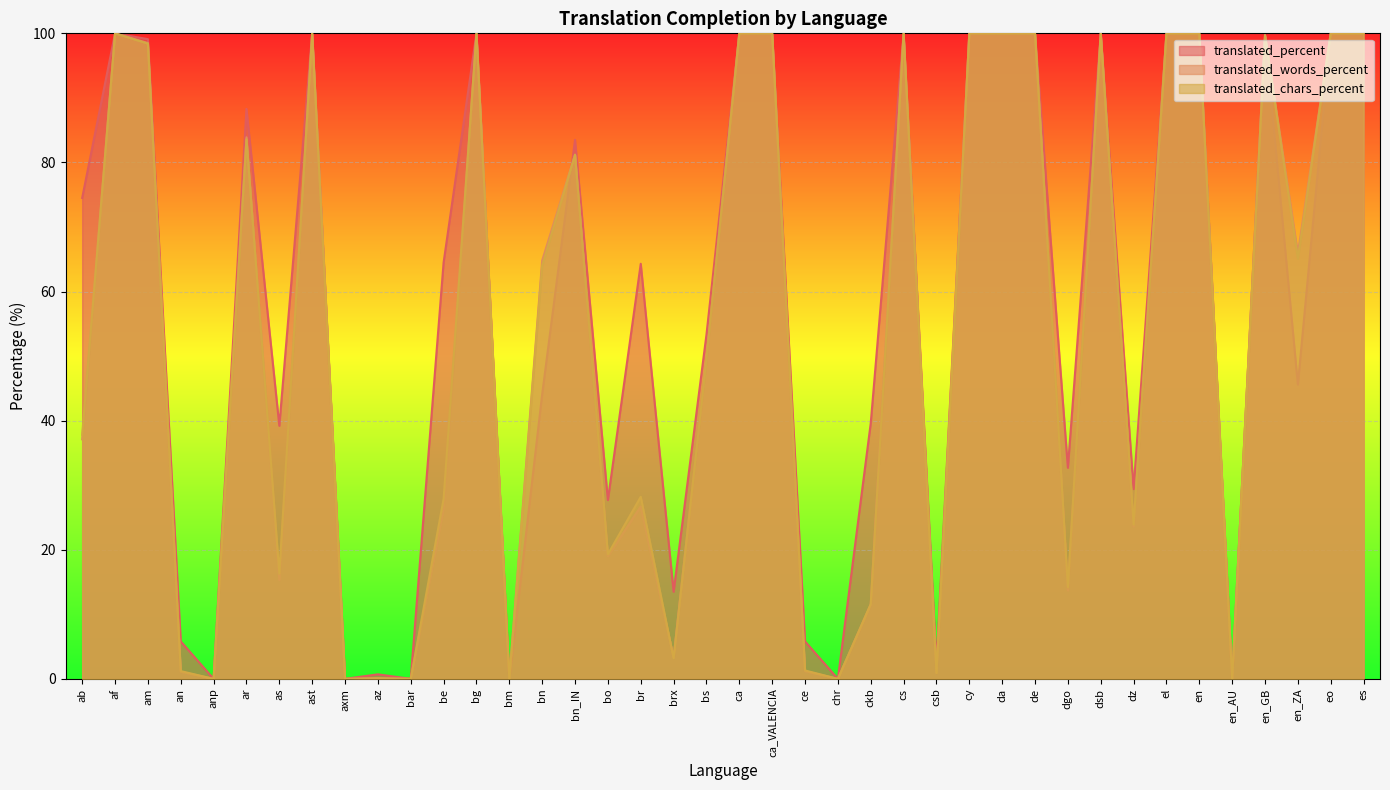

What is the difference between the second highest and minimum values in the translated_percent series?

100.0